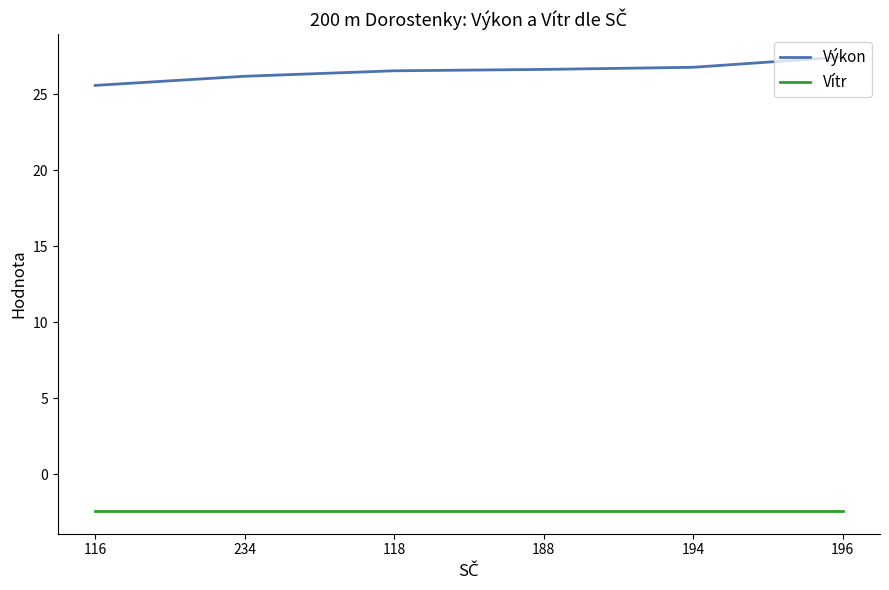

Is it true that Vítr equals -3.8 at 234?

False